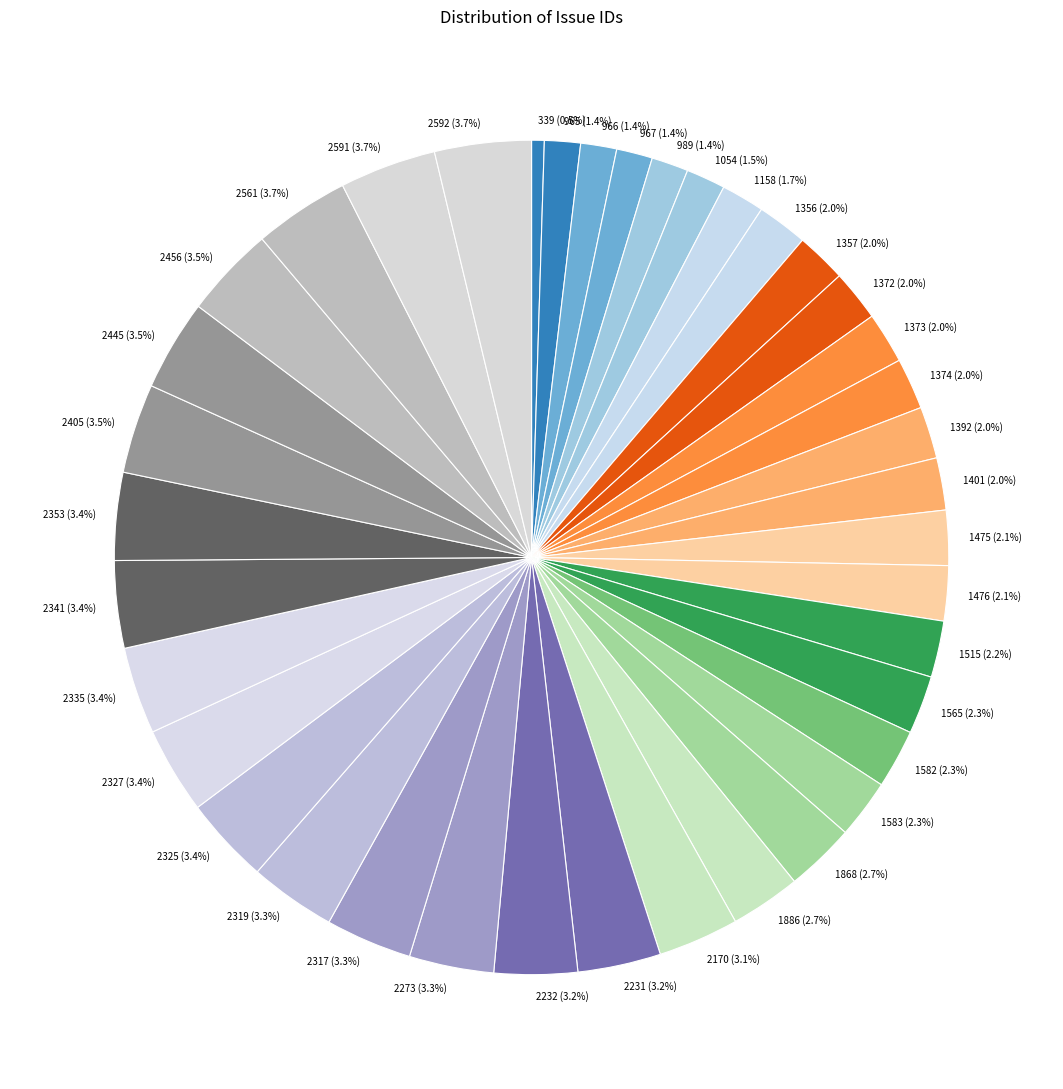

How many segments does this pie chart have?

39